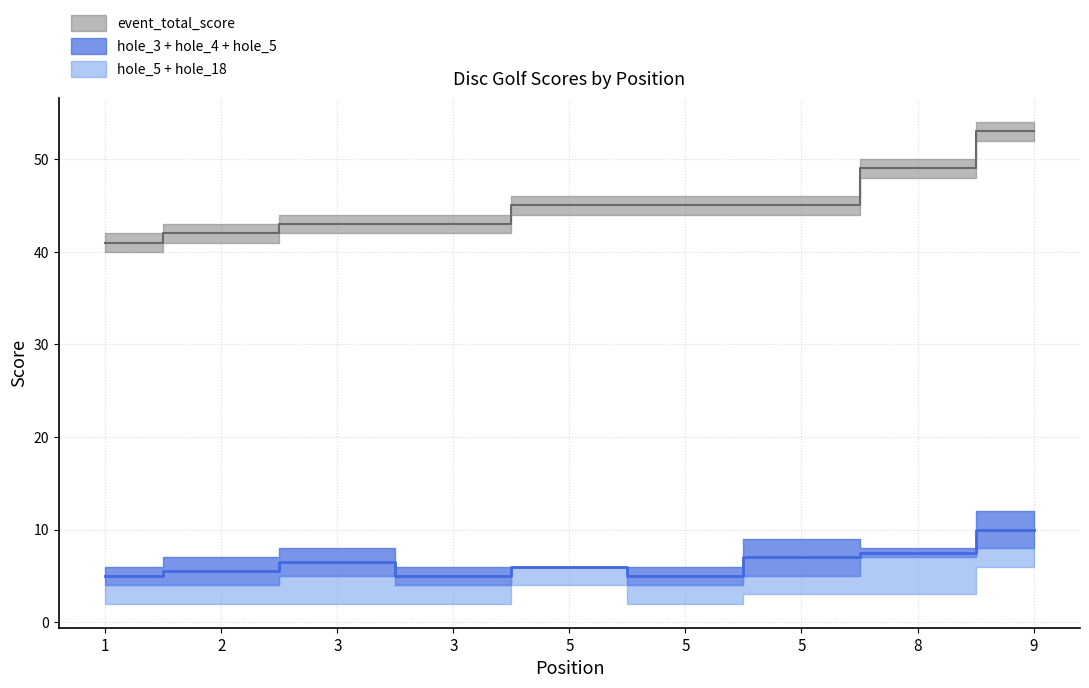

What is the spread (max minus min) of values at 5?

44